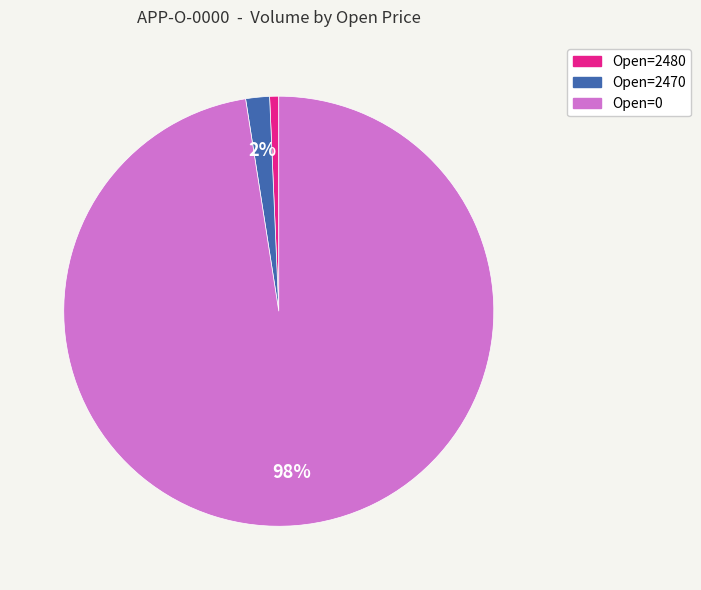

To the nearest percent, what is the average slice percentage?

33%